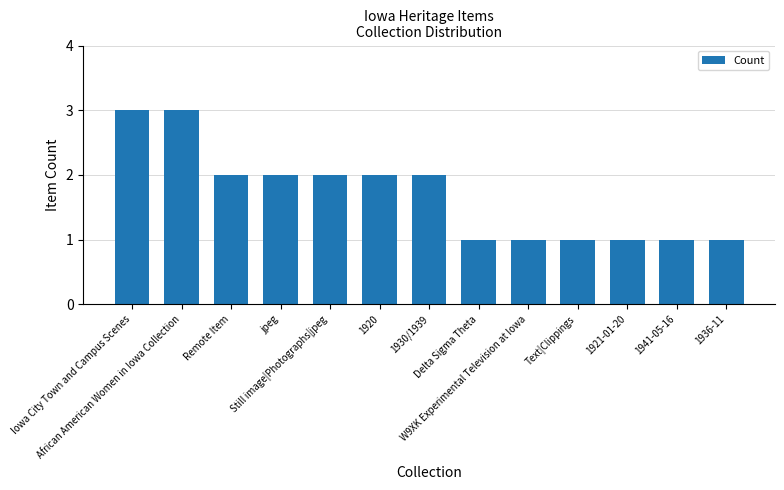

What is the difference between the maximum and minimum values?

2